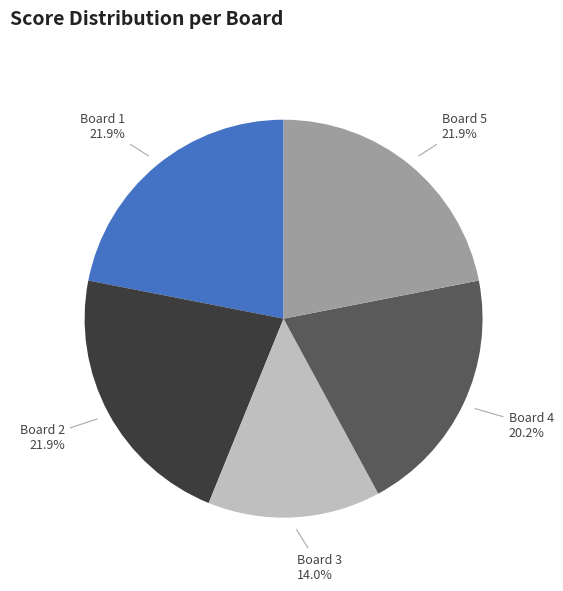

What is the smallest slice in the pie chart?

Board 3